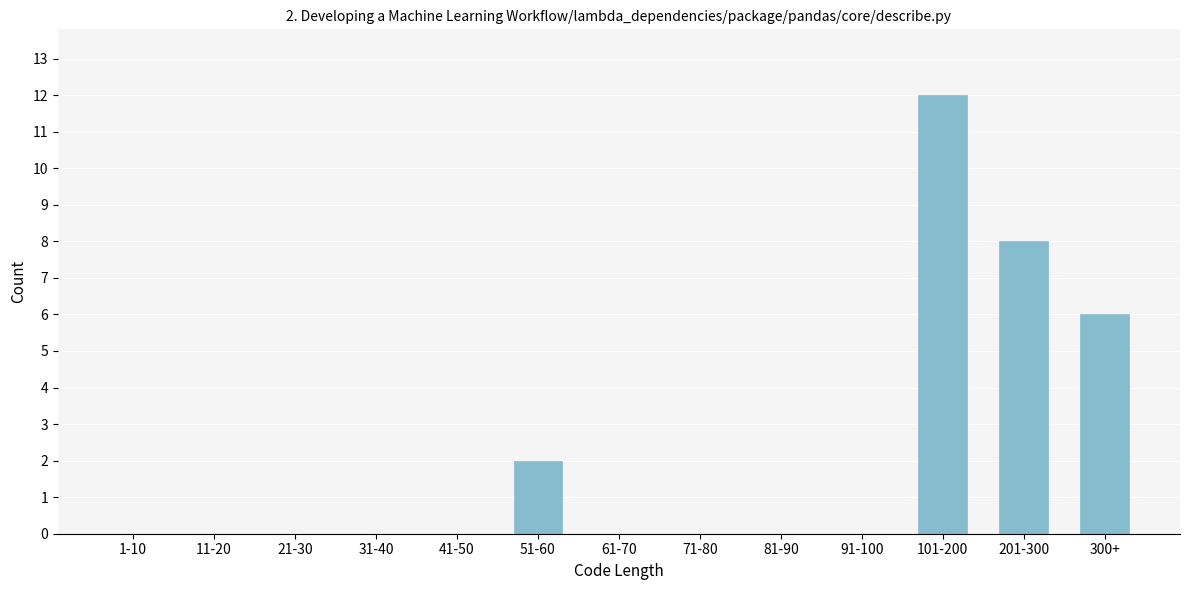

Reading left to right, what are all the values shown in this chart?

1-10=0	11-20=0	21-30=0	31-40=0	41-50=0	51-60=2	61-70=0	71-80=0	81-90=0	91-100=0	101-200=12	201-300=8	300+=6